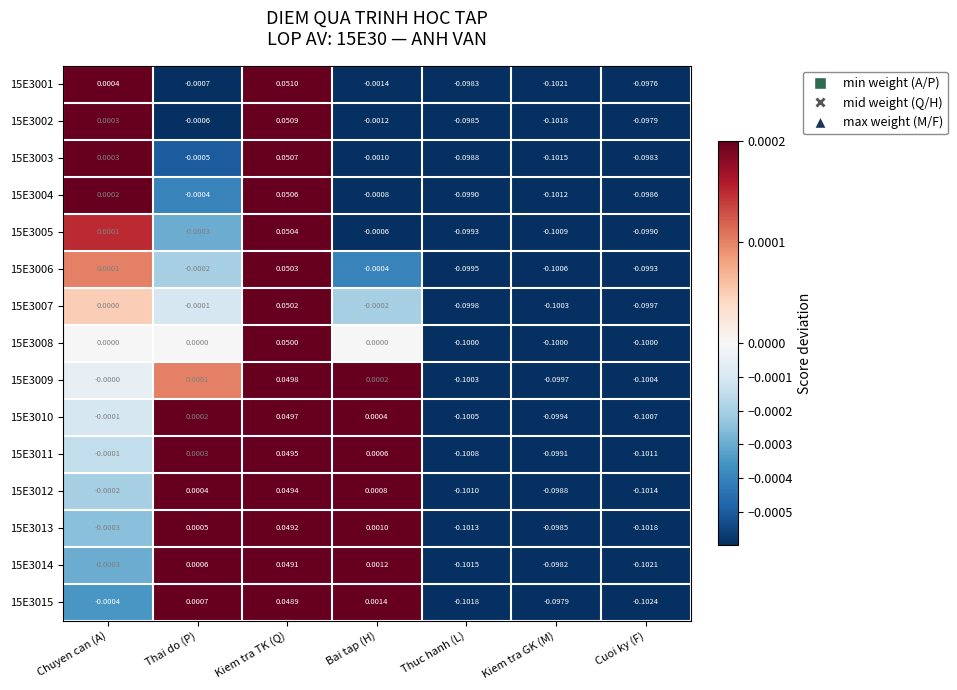

Which category has the highest value in the 15E3005 series?

Kiem tra TK (Q)